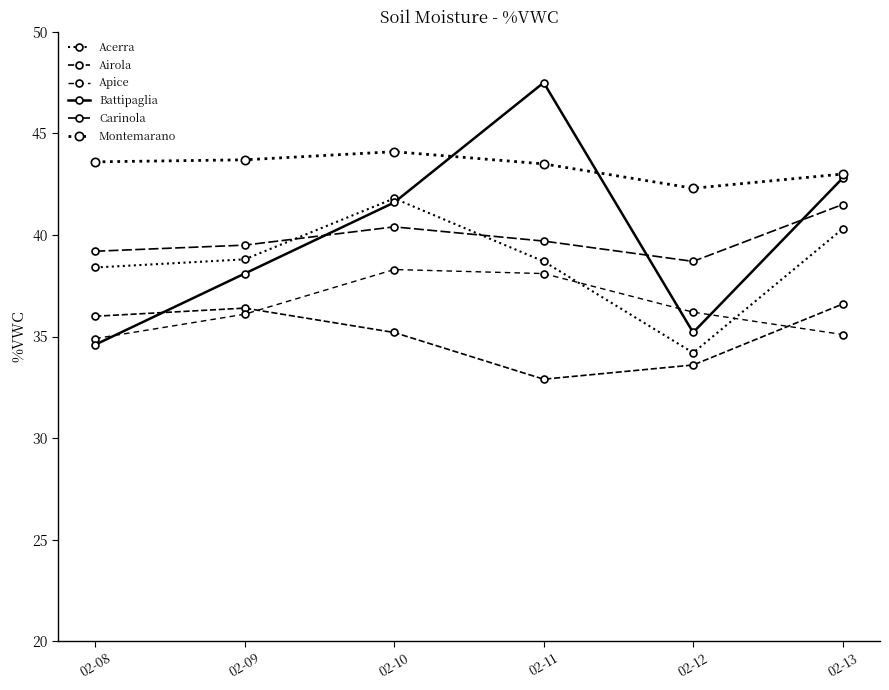

How many categories are shown in the chart?

6